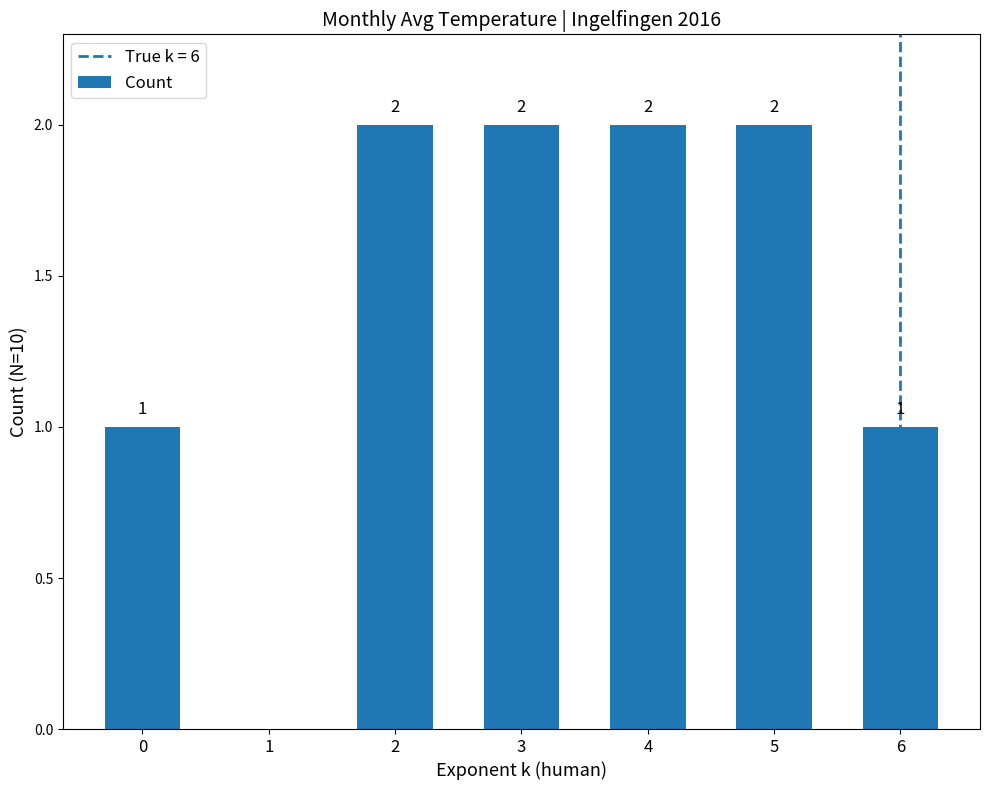

How many values are between 1 and 2?

6